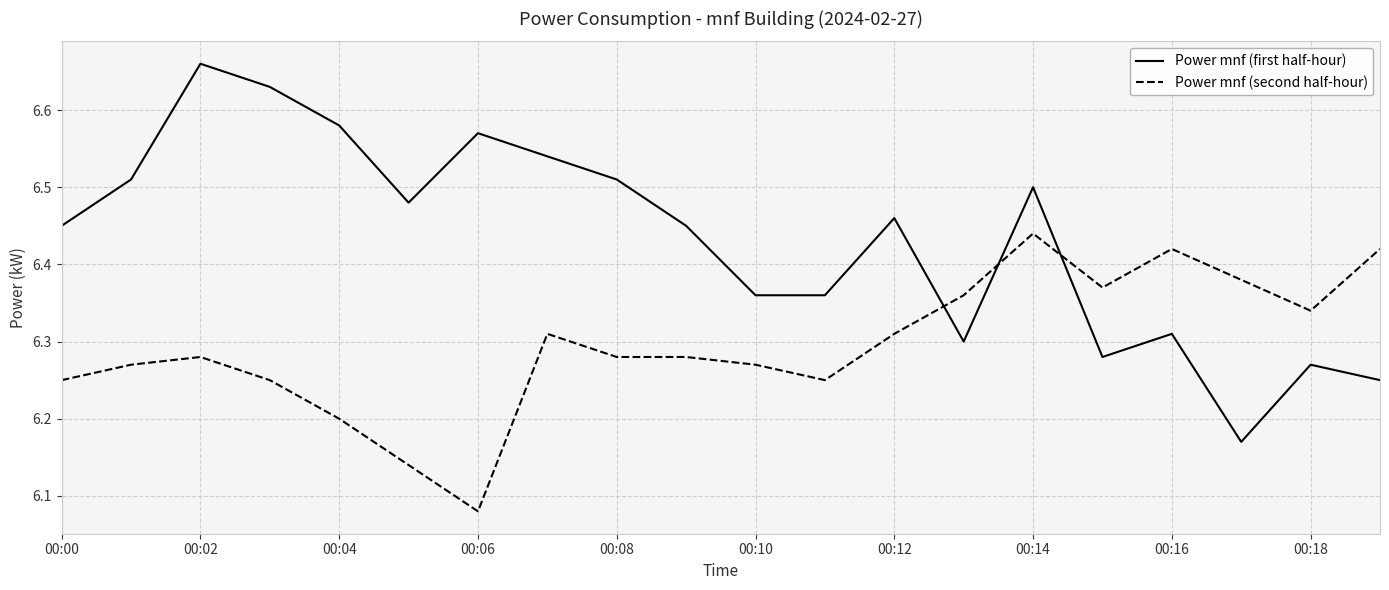

What is the difference between the maximum and minimum values in the Power mnf (second half-hour) series?

0.4